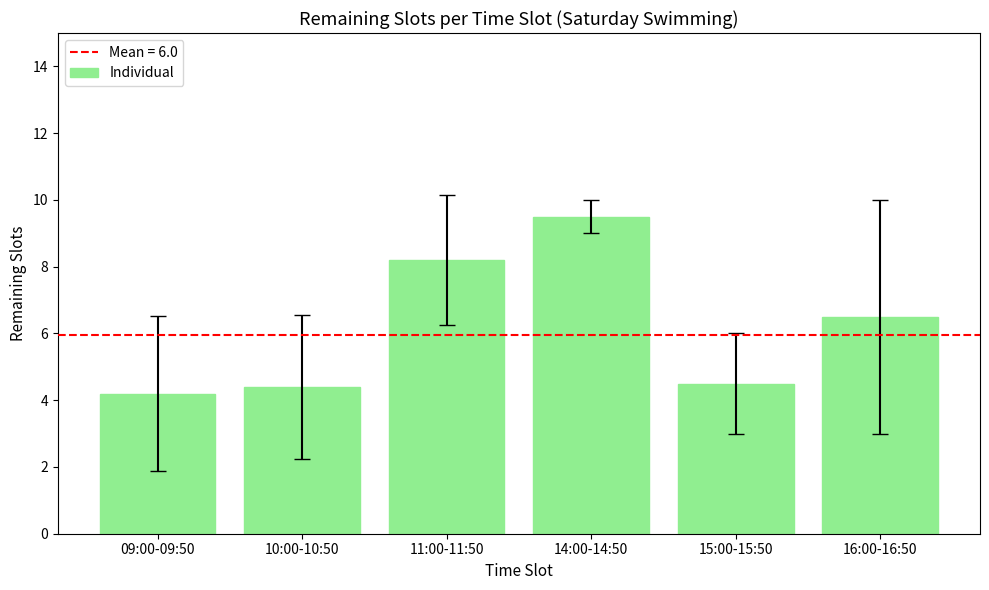

What is the difference between the maximum and minimum values?

5.3